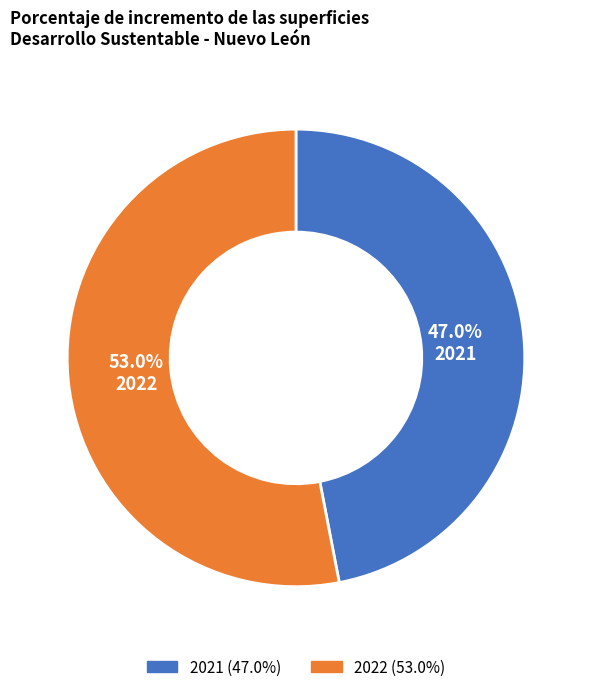

The 2022 slice represents 53% of the pie. True or false?

True